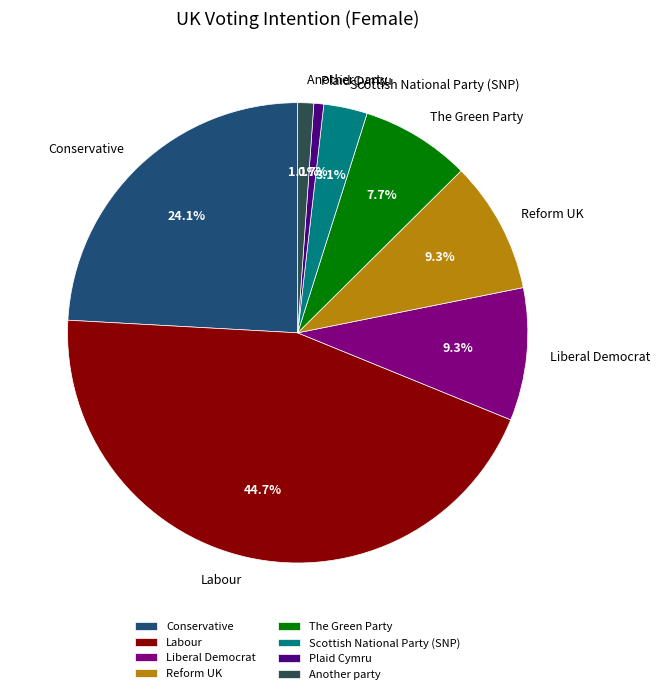

How many segments does this pie chart have?

8